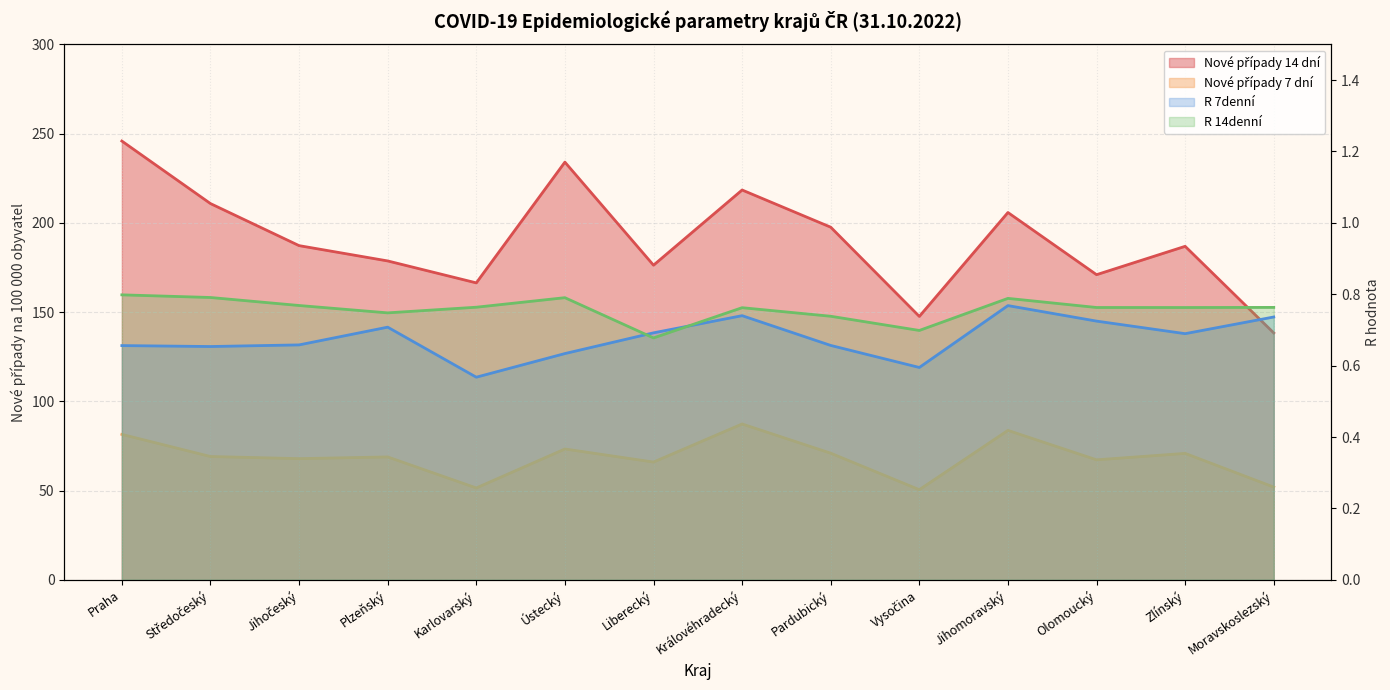

Where does the Nové případy 7 dní series first go above 69?

Praha